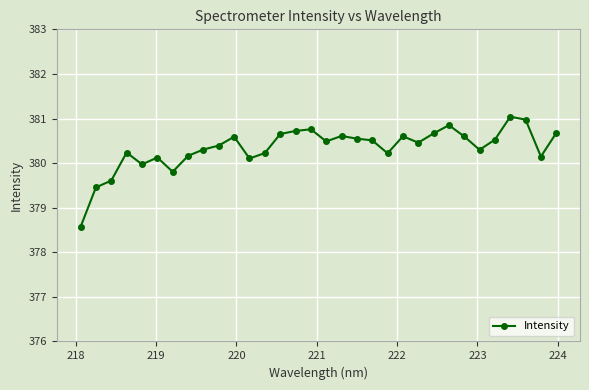

True or false: there are more than 2 points higher than both neighbors.

True